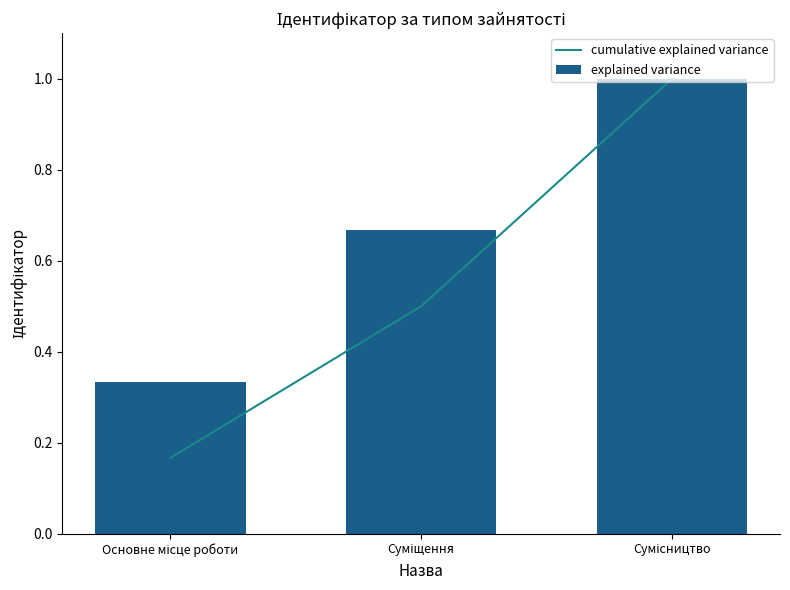

List the labels in order of explained variance value, largest first.

Сумісництво, Суміщення, Основне місце роботи